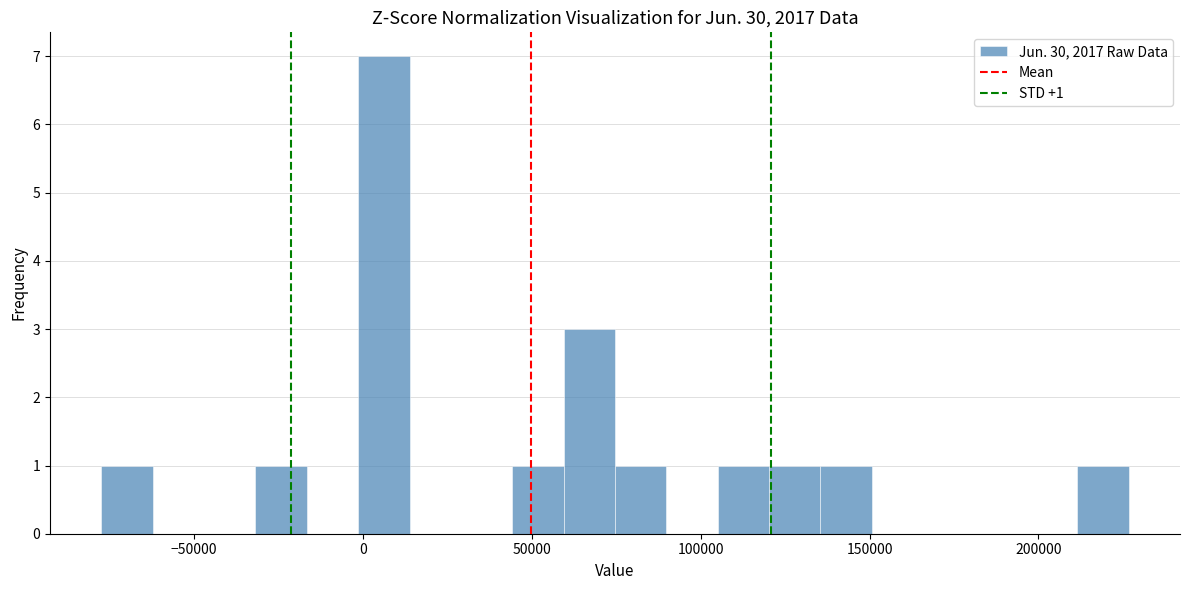

Around what value on the x-axis is the tallest bar? Give the approximate position of its centre, as read against the axis.

5000